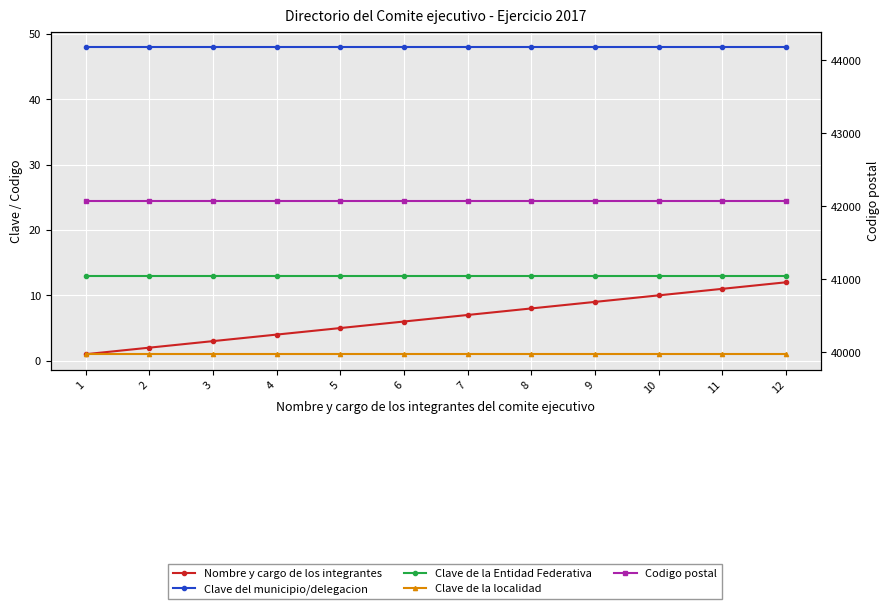

Reading left to right, list all the values displayed in this chart.

Nombre y cargo de los integrantes: 1=1	2=2	3=3	4=4	5=5	6=6	7=7	8=8	9=9	10=10	11=11	12=12
Clave del municipio/delegacion: 1=48	2=48	3=48	4=48	5=48	6=48	7=48	8=48	9=48	10=48	11=48	12=48
Clave de la Entidad Federativa: 1=13	2=13	3=13	4=13	5=13	6=13	7=13	8=13	9=13	10=13	11=13	12=13
Clave de la localidad: 1=1	2=1	3=1	4=1	5=1	6=1	7=1	8=1	9=1	10=1	11=1	12=1
Codigo postal: 1=42080	2=42080	3=42080	4=42080	5=42080	6=42080	7=42080	8=42080	9=42080	10=42080	11=42080	12=42080